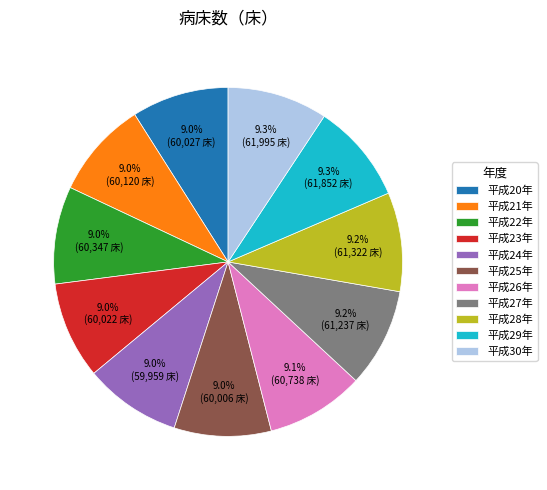

To the nearest percent, what percentage of the pie is 平成27年?

9%